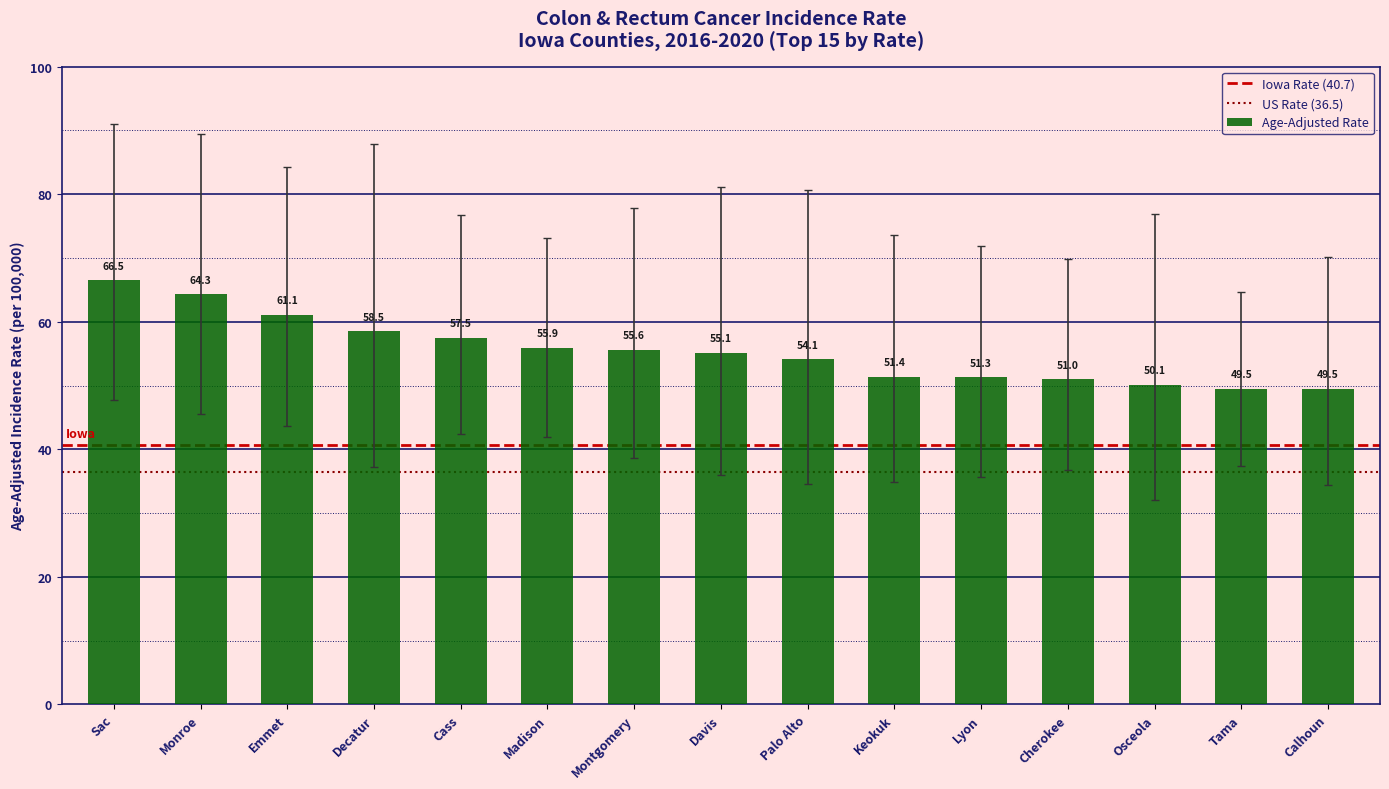

Between Cass and Keokuk, which is larger?

Cass